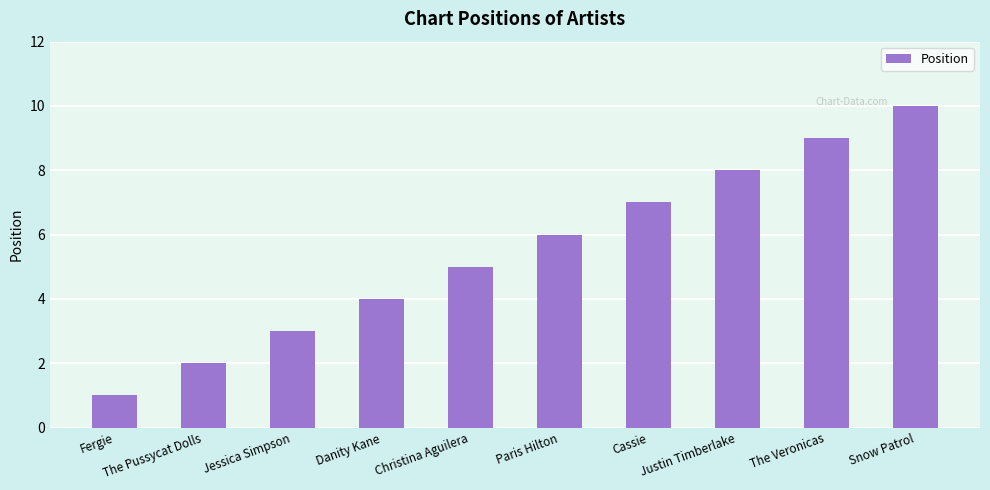

What is the approximate value at Paris Hilton?

6